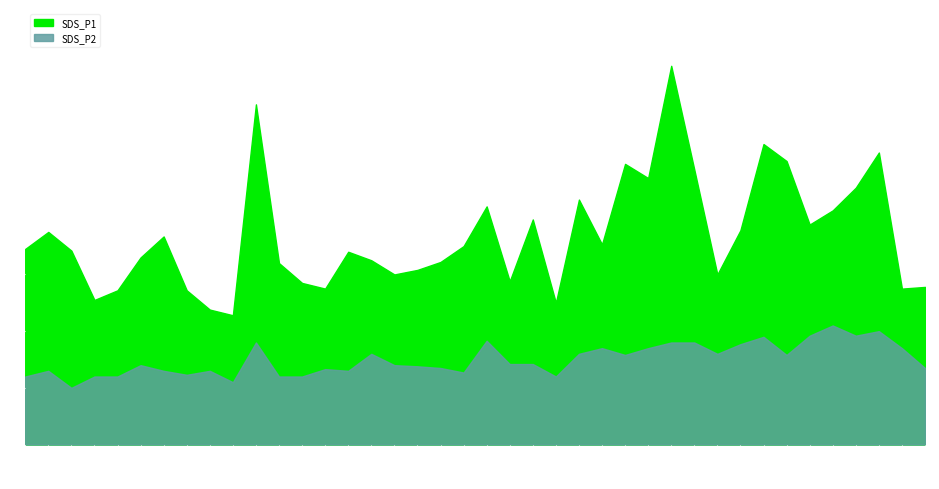

True or false: SDS_P2 and SDS_P1 intersect in this chart.

False